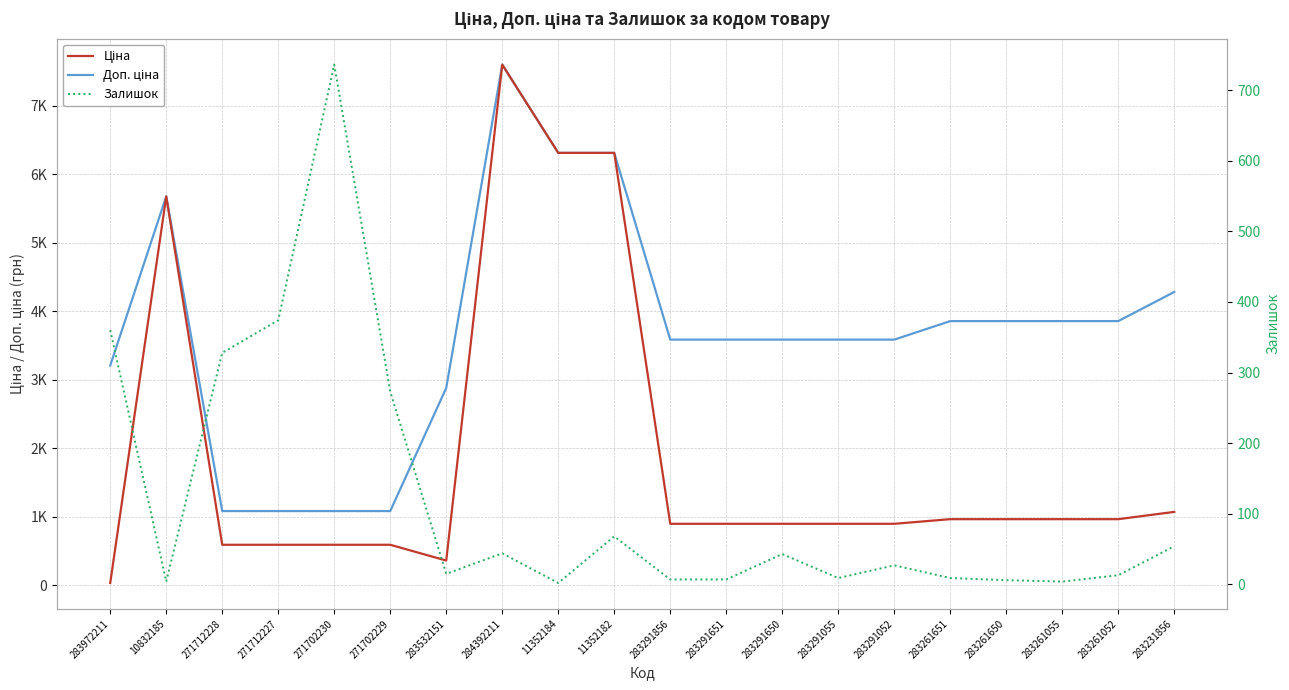

What is the difference between the Залишок values at 271702229 and 283291055?

264.0